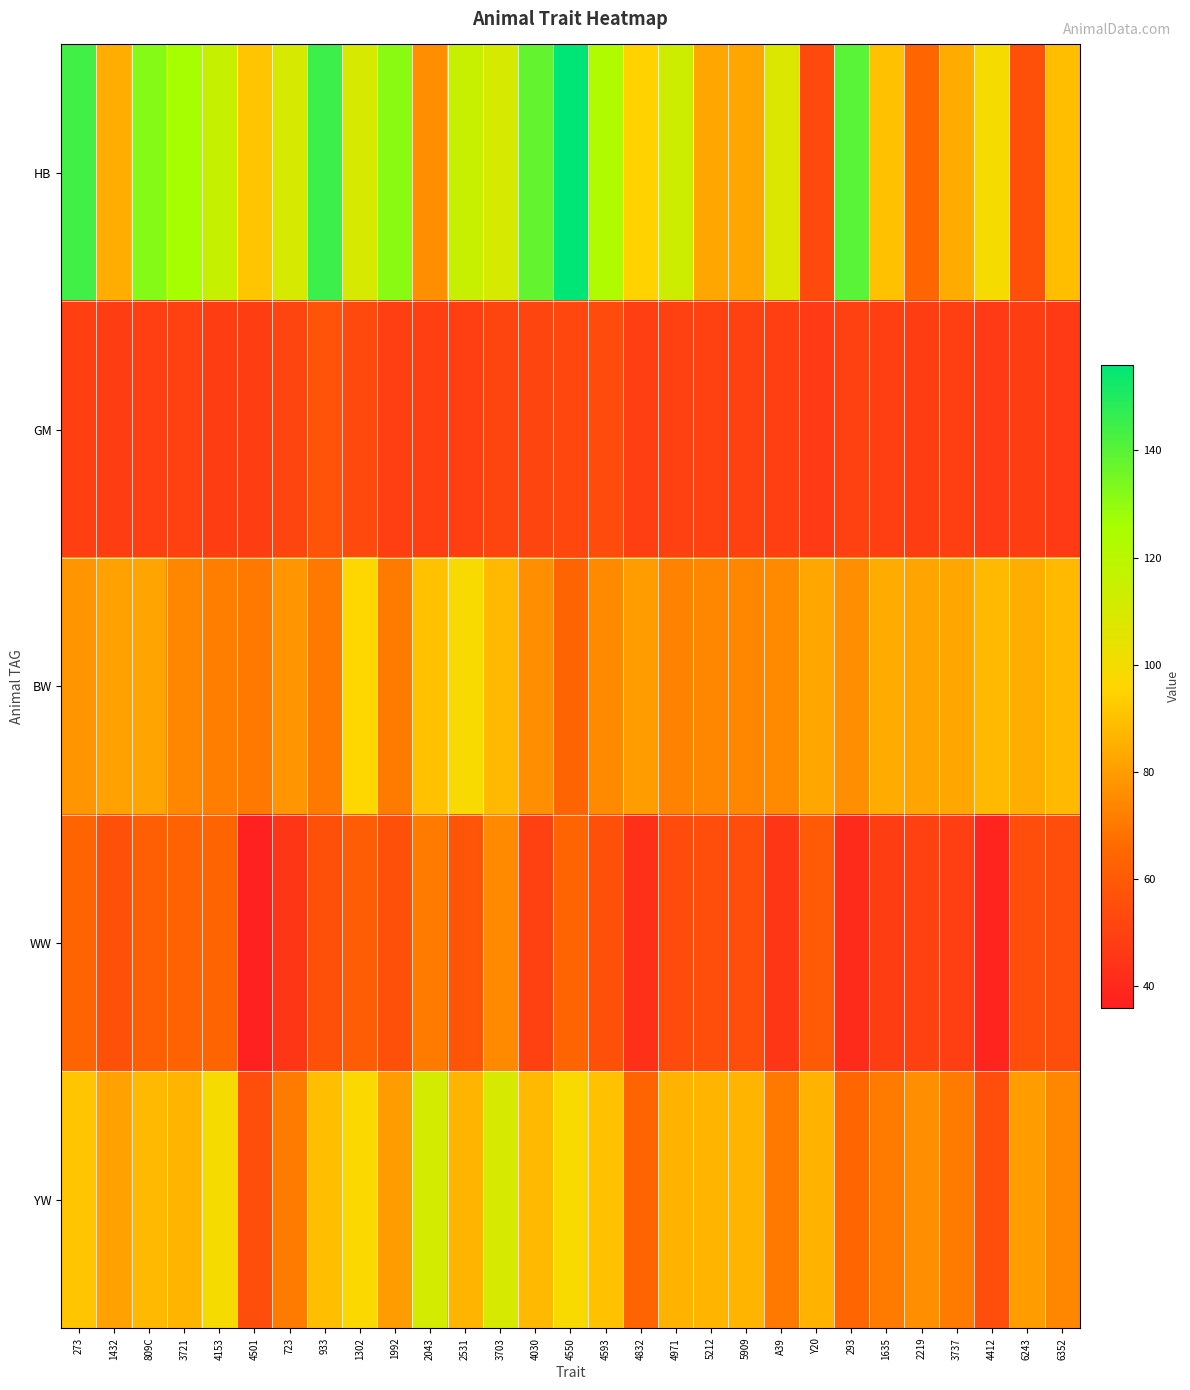

At which category does the chart reach its peak across all series?

4550